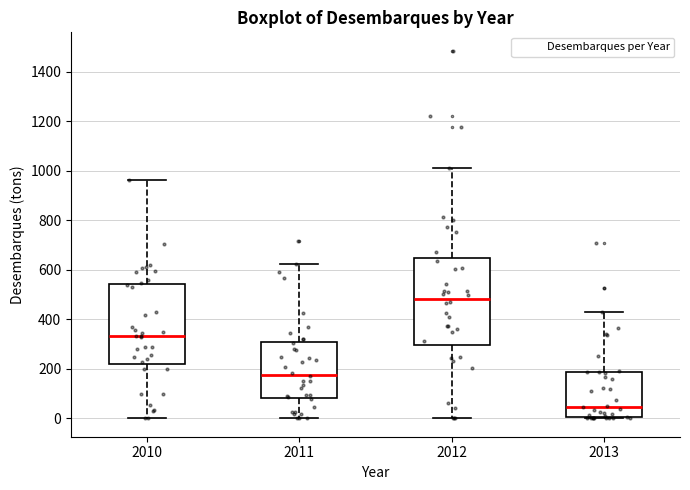

Reading left to right, read every box against the y-axis: the position of its median line, the range the box covers, and the ends of its whiskers. The values are not printed on the chart, so give them approximately, as read against the axis.

2010: median 340, box 220 to 540, whiskers 0 to 960
2011: median 180, box 80 to 300, whiskers 0 to 620
2012: median 480, box 300 to 640, whiskers 0 to 1020
2013: median 40, box 0 to 180, whiskers 0 to 420